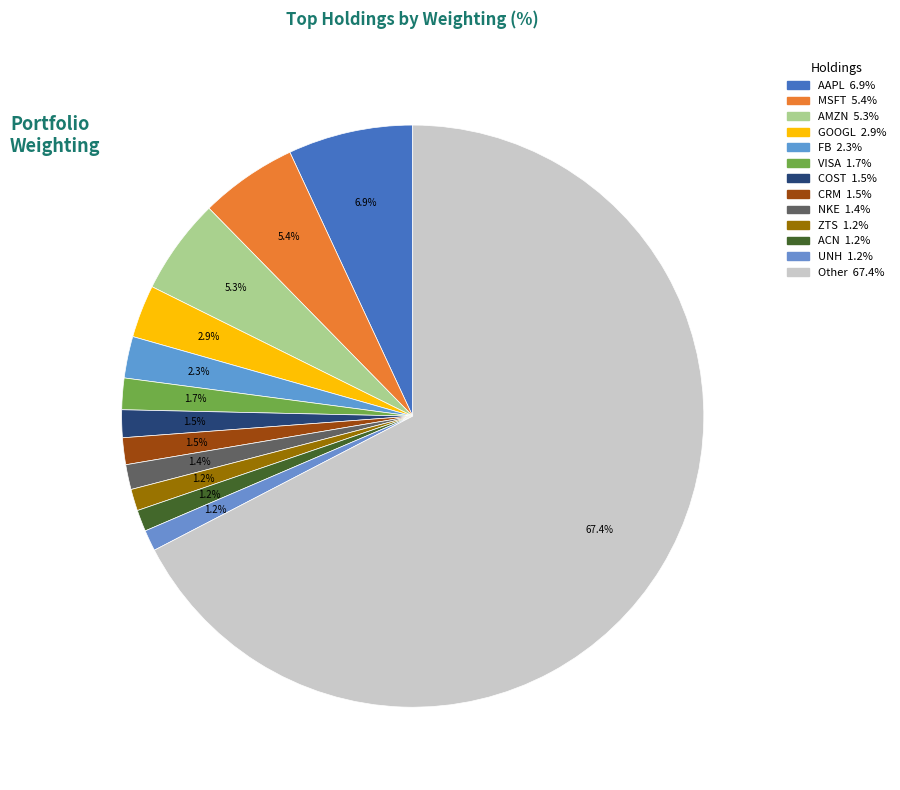

What is the total percentage of NKE and ZTS?

2.6%